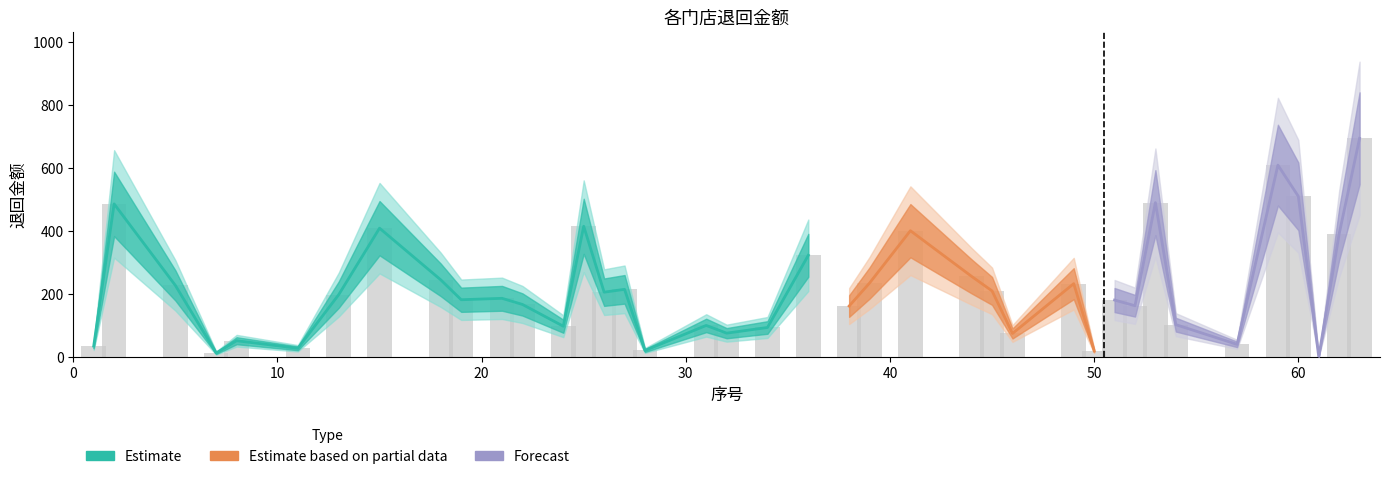

Rank the categories by value from highest to lowest.

63, 59, 60, 53, 2, 25, 15, 41, 62, 36, 44, 18, 39, 49, 5, 27, 45, 26, 13, 21, 19, 51, 22, 52, 38, 54, 31, 24, 34, 32, 46, 8, 57, 1, 11, 28, 50, 7, 61